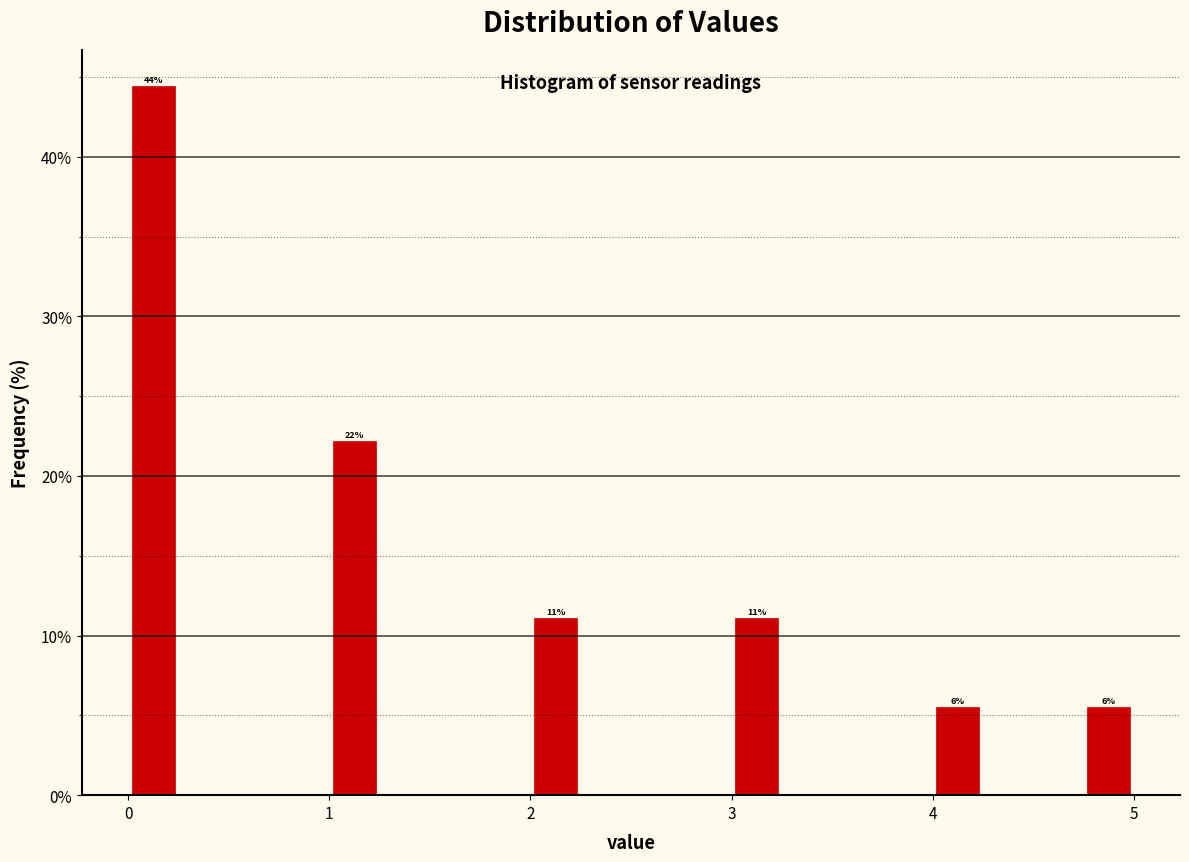

Around what value on the x-axis is the tallest bar? Give the approximate position of its centre, as read against the axis.

0.1